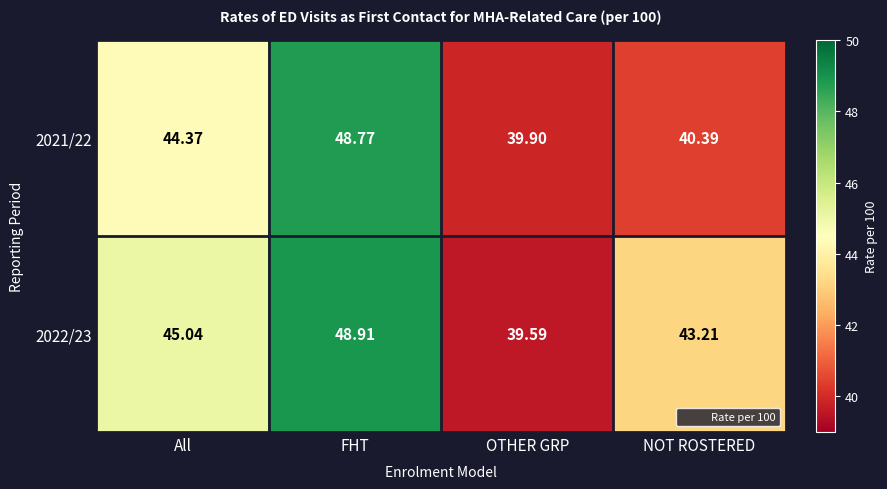

At which category does the chart reach its peak across all series?

FHT